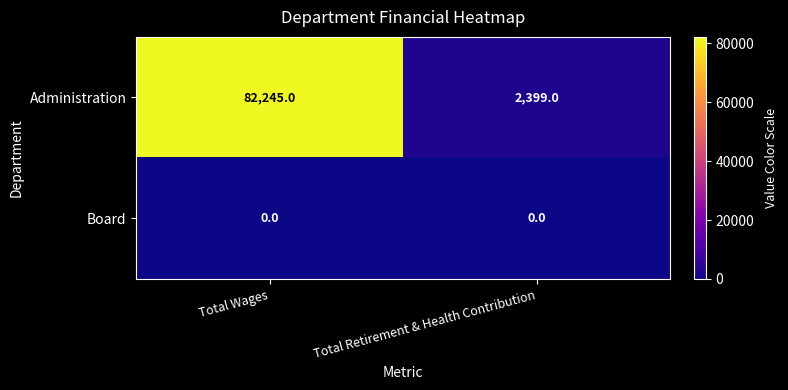

At which category does the chart reach its peak across all series?

Total Wages